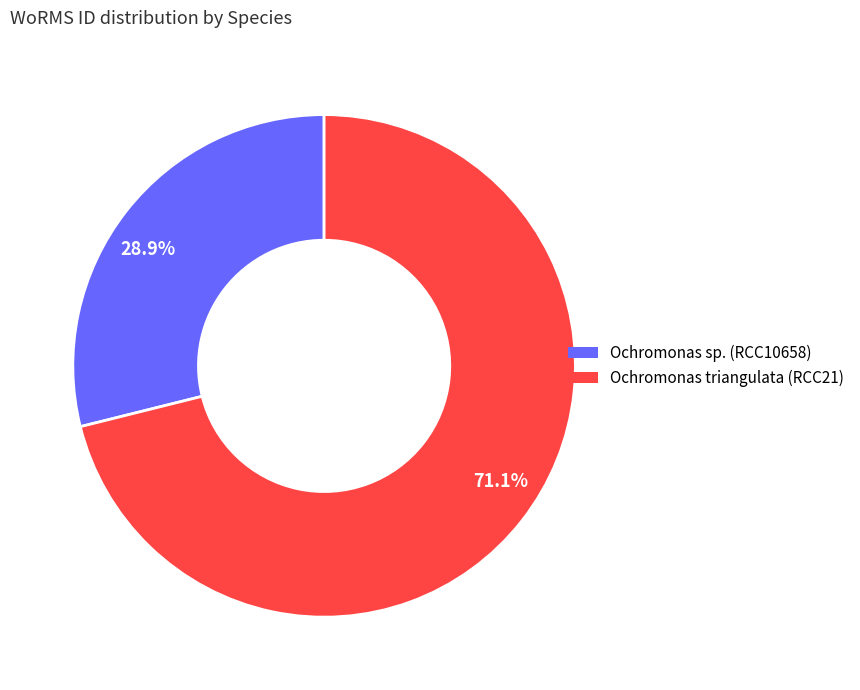

Rank the categories by value from lowest to highest.

28.9%, 71.1%